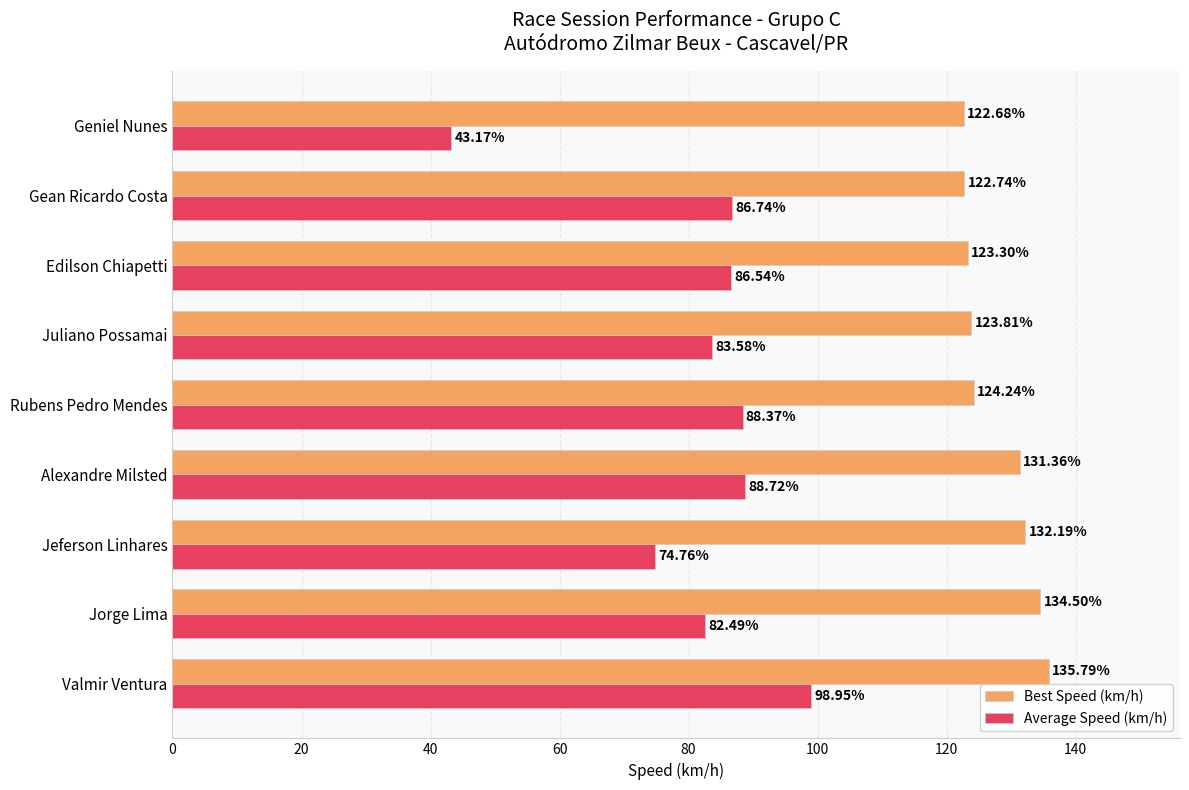

Which series has the largest total across all categories?

Best Speed (km/h)